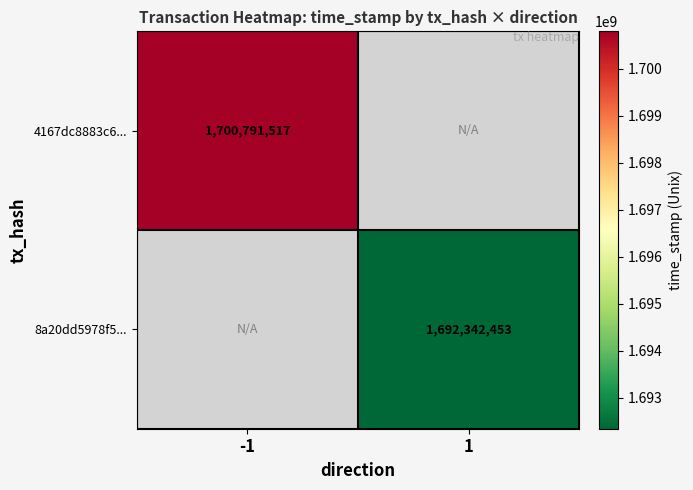

True or false: 8a20dd5978f5... has a value of 644800636 at 1.

False